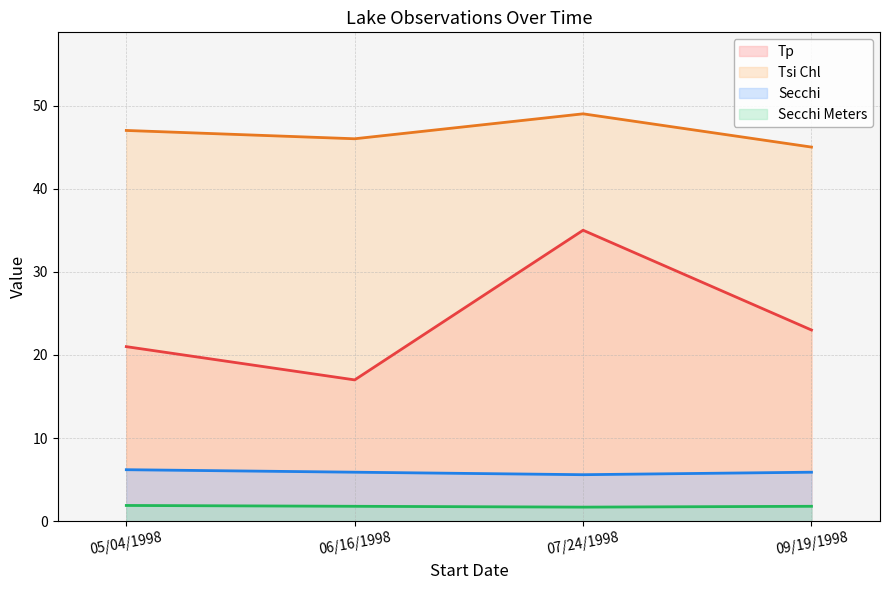

What are all the series names shown in the legend?

Tp, Tsi Chl, Secchi, Secchi Meters